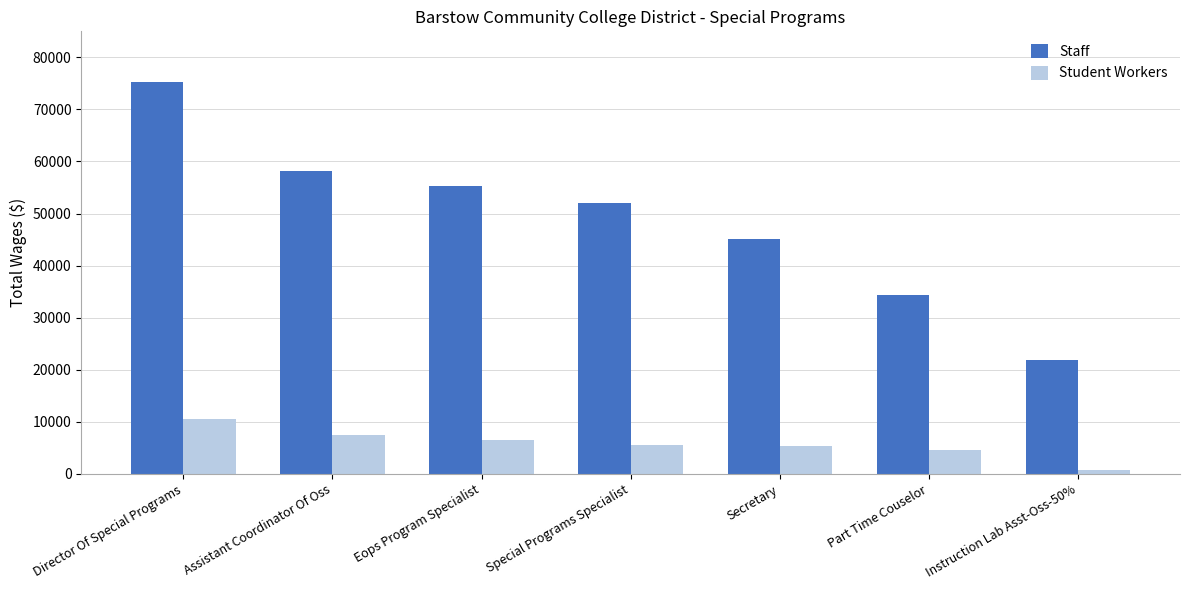

Which series changed the most between Eops Program Specialist and Instruction Lab Asst-Oss-50%?

Staff